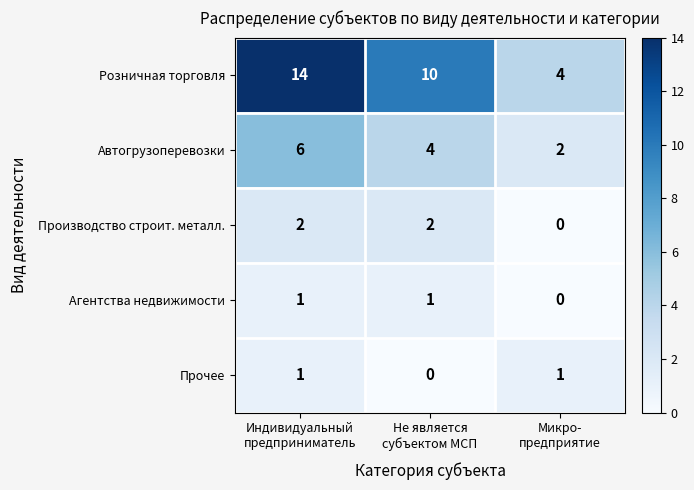

What is the average value of the Розничная торговля series?

9